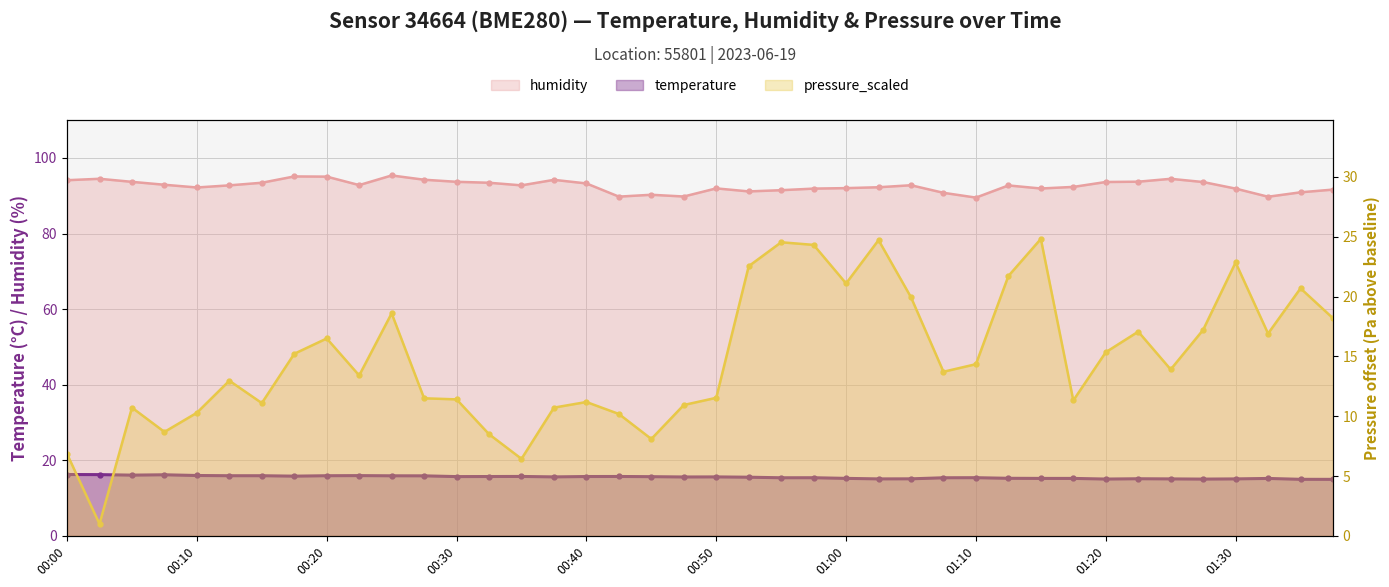

At which category is the sum across all series the highest?

01:02